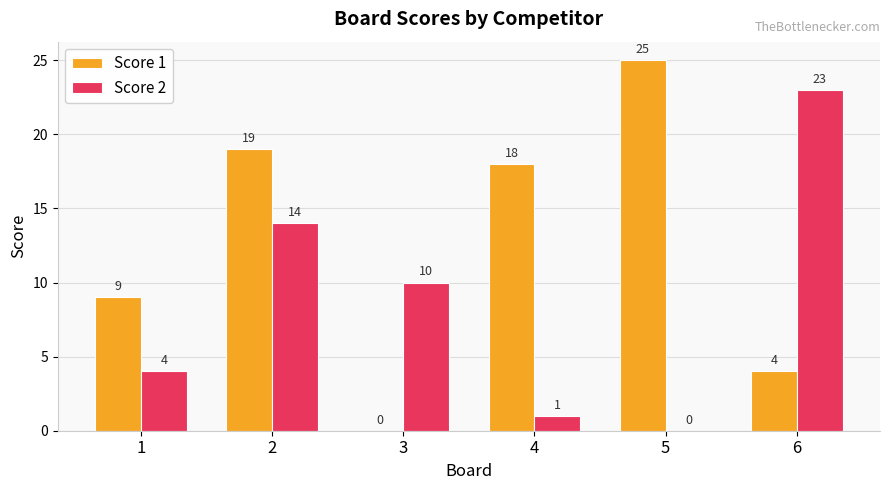

The value of Score 1 at 6 is 4. True or false?

True